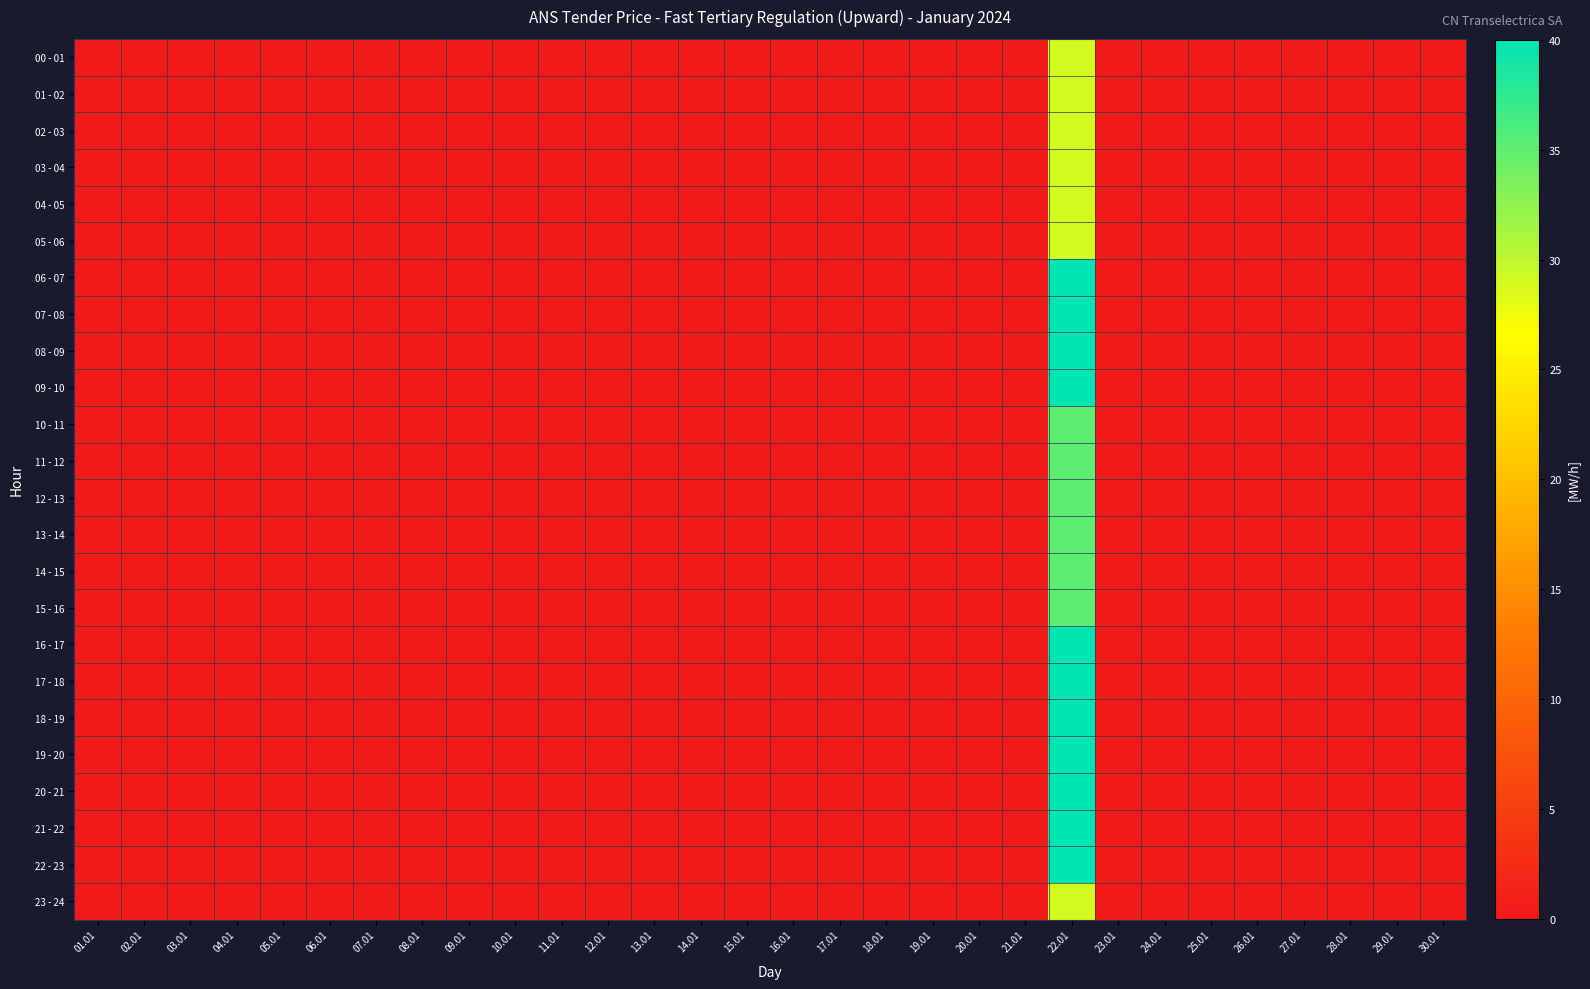

Which category has the lowest value across all series?

01.01